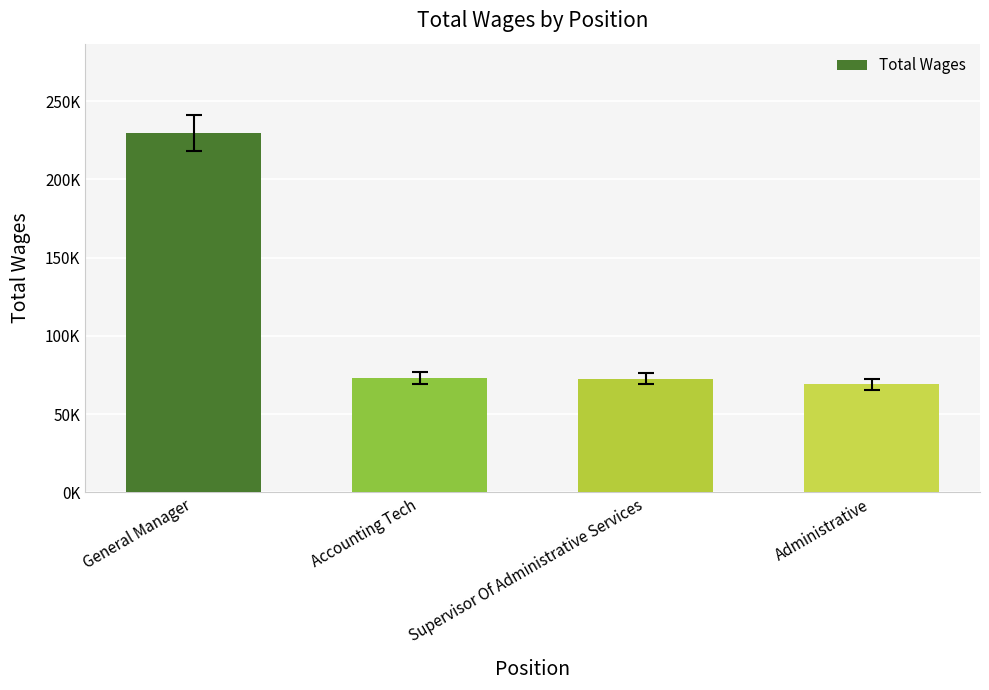

Where is the data nearest to the value 149179?

Accounting Tech